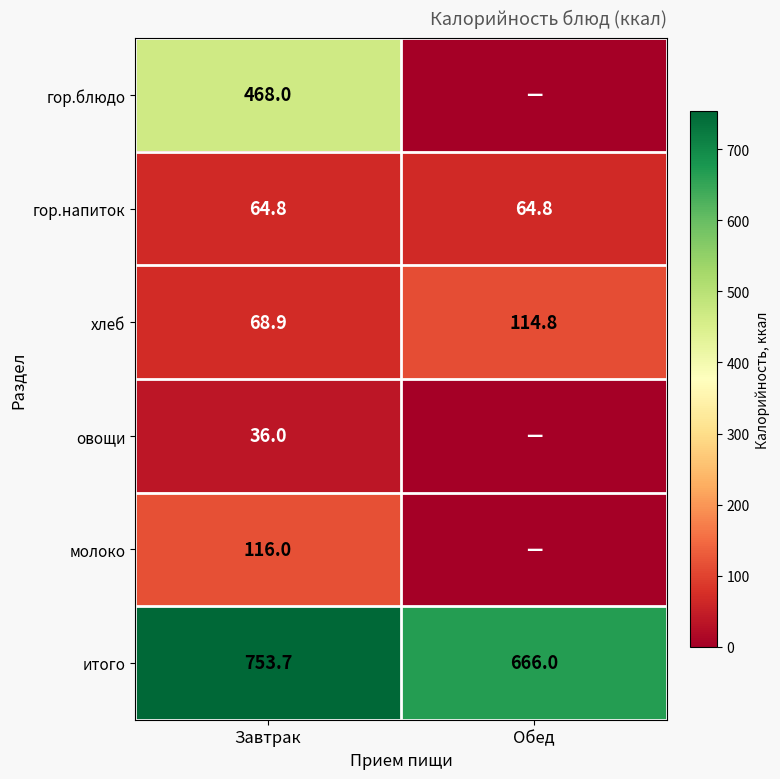

What is the spread (max minus min) of values at Завтрак?

717.7